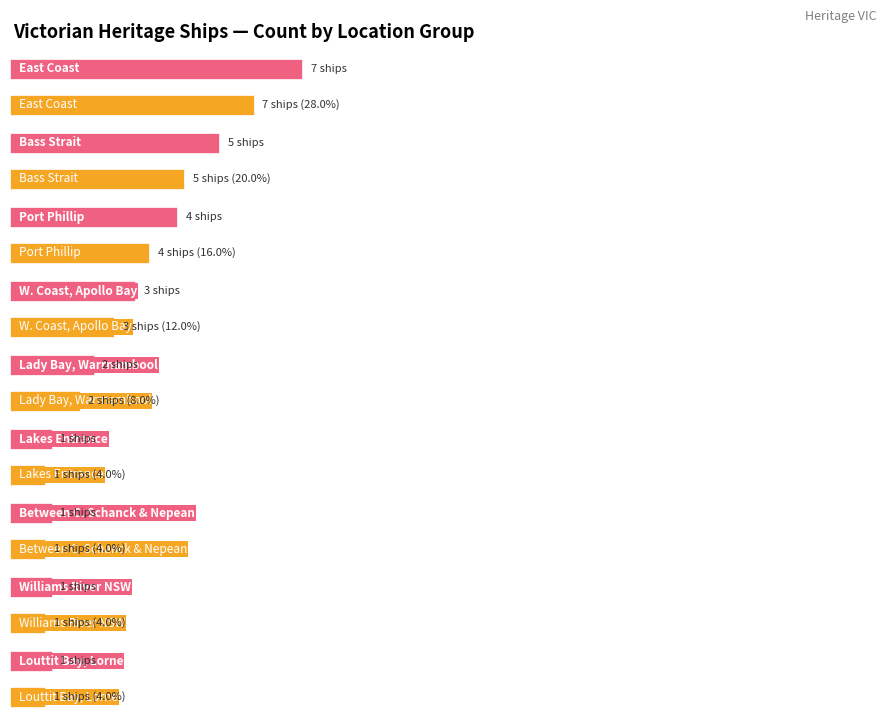

What is the label of the 2nd bar from the left?

Bass Strait